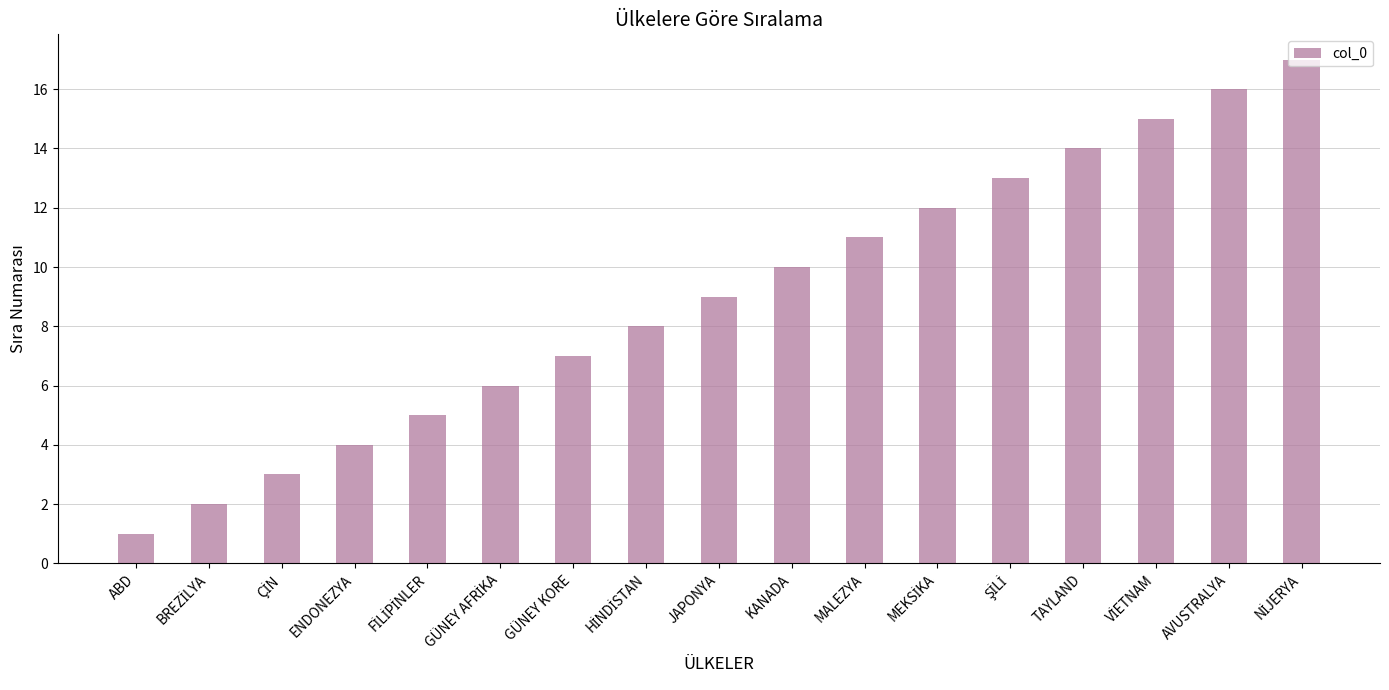

What position from the left is GÜNEY KORE?

7